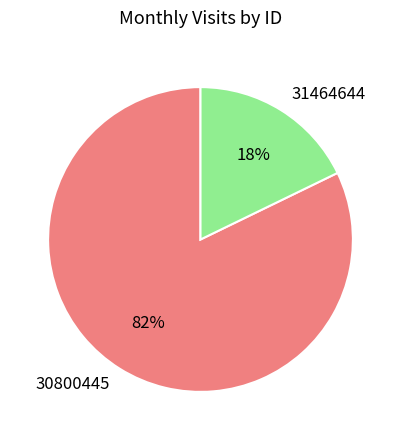

Combined, do 30800445 and 31464644 account for over 50%?

Yes